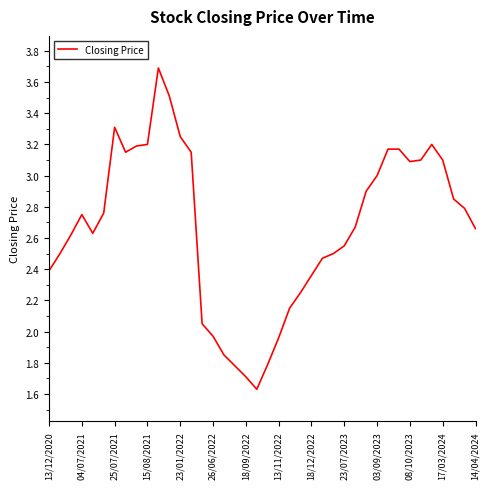

What is the greatest value displayed?

3.7